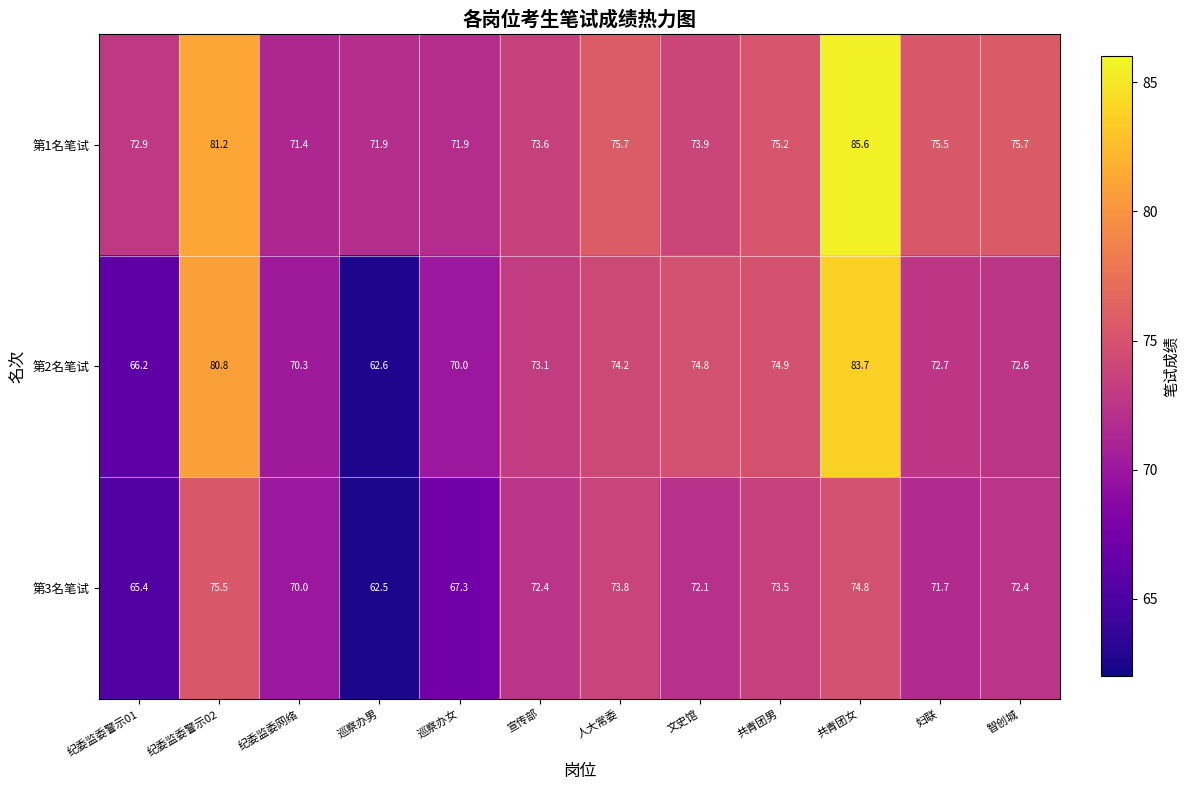

The 第2名笔试 series shows 30.4 at 巡察办女. True or false?

False